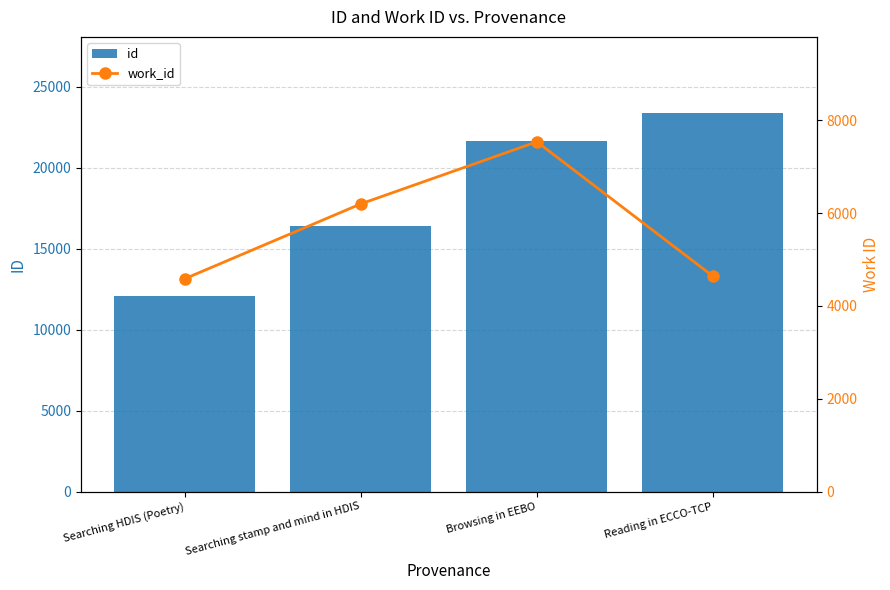

Count the id values in the range 16388 to 23399.

3